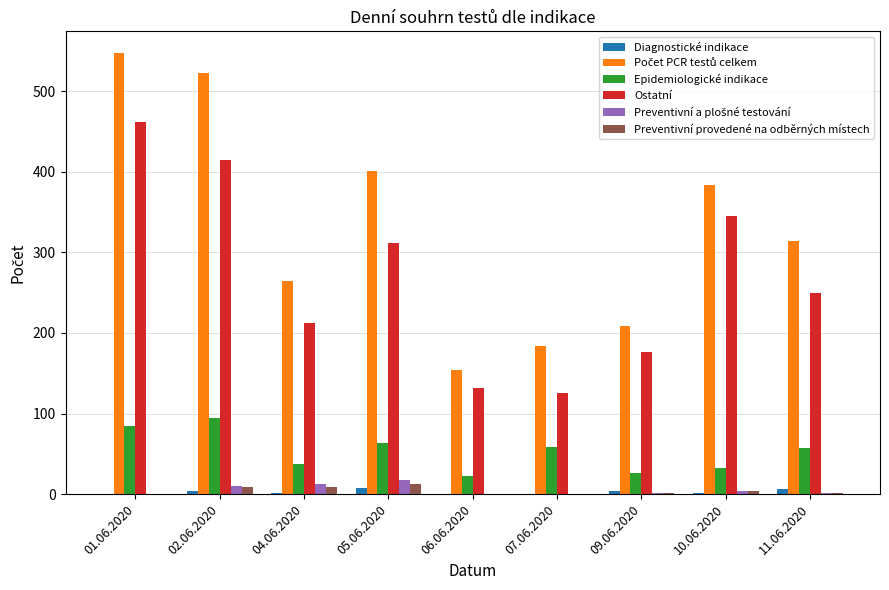

At which category is the sum across all series the highest?

01.06.2020